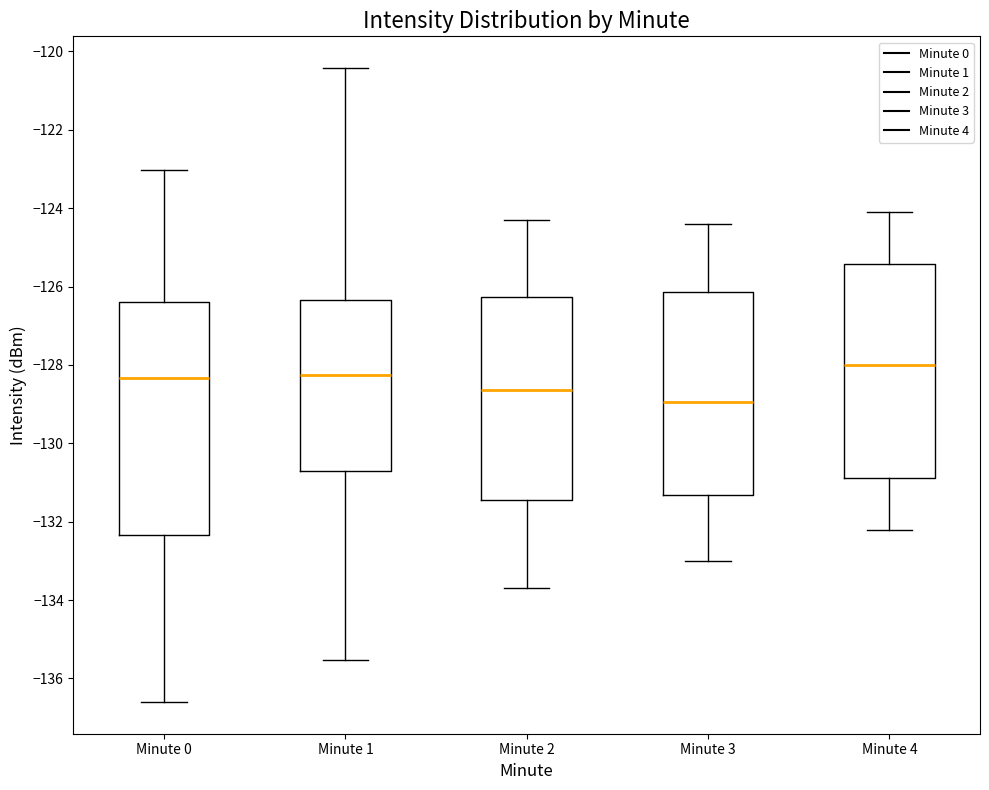

Reading left to right, transcribe this box plot: for each box, give where its median line is, the range the box spans, and where its two whiskers end, as read against the y-axis. The values are not printed on the chart, so give them approximately, as read against the axis.

Minute 0: median -128.4, box -132.4 to -126.4, whiskers -136.6 to -123.0
Minute 1: median -128.2, box -130.6 to -126.4, whiskers -135.6 to -120.4
Minute 2: median -128.6, box -131.4 to -126.2, whiskers -133.6 to -124.2
Minute 3: median -129.0, box -131.4 to -126.2, whiskers -133.0 to -124.4
Minute 4: median -128.0, box -130.8 to -125.4, whiskers -132.2 to -124.0